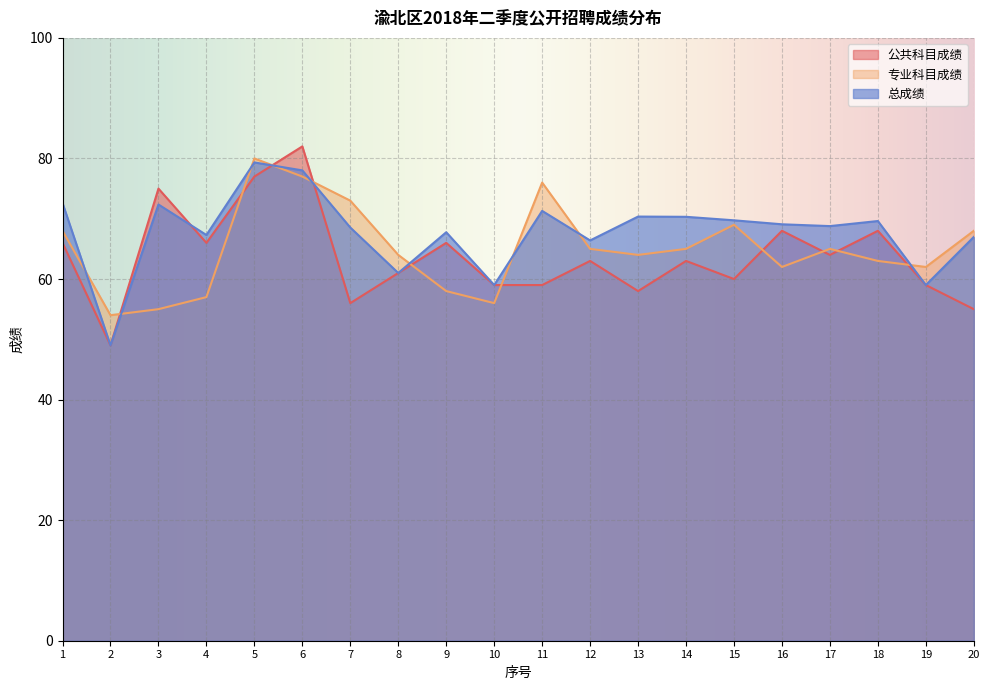

How many intersections are there between 总成绩 and 公共科目成绩?

3